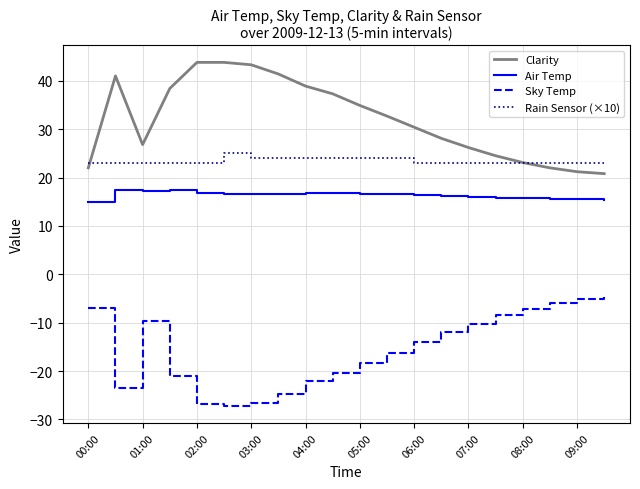

Which series has the largest total across all categories?

Clarity